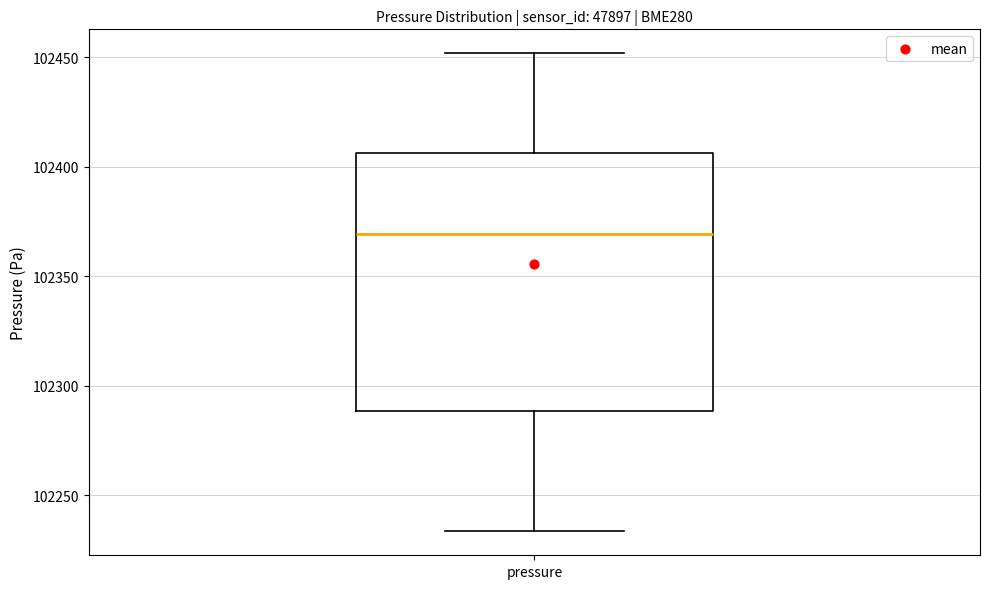

Where is the lower edge of the box for pressure on the y-axis? The values are not printed on the chart, so give them approximately, as read against the axis.

102290